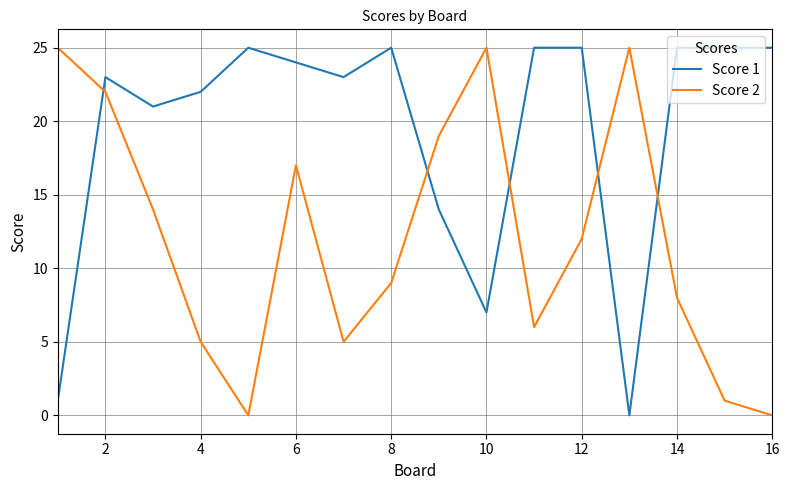

List the series in order of their overall mean, highest first.

Score 1, Score 2